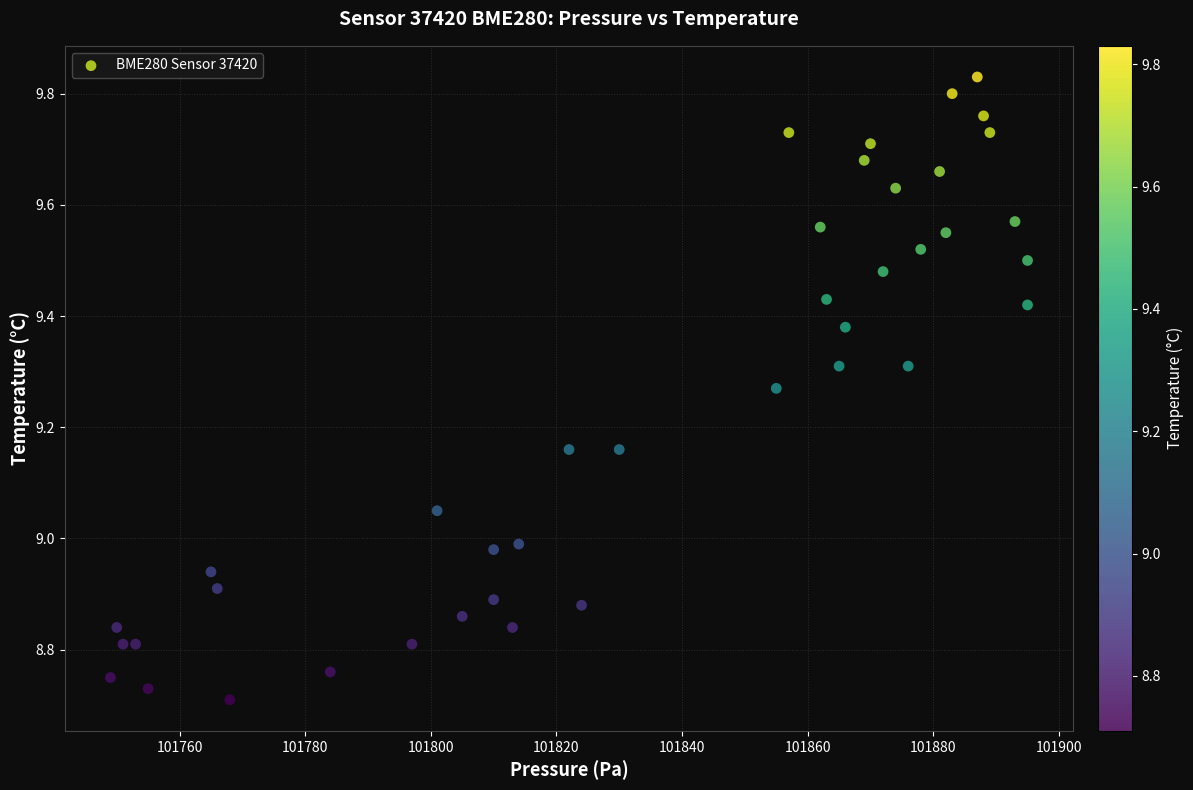

What is the range of Y values (max minus min)?

1.1